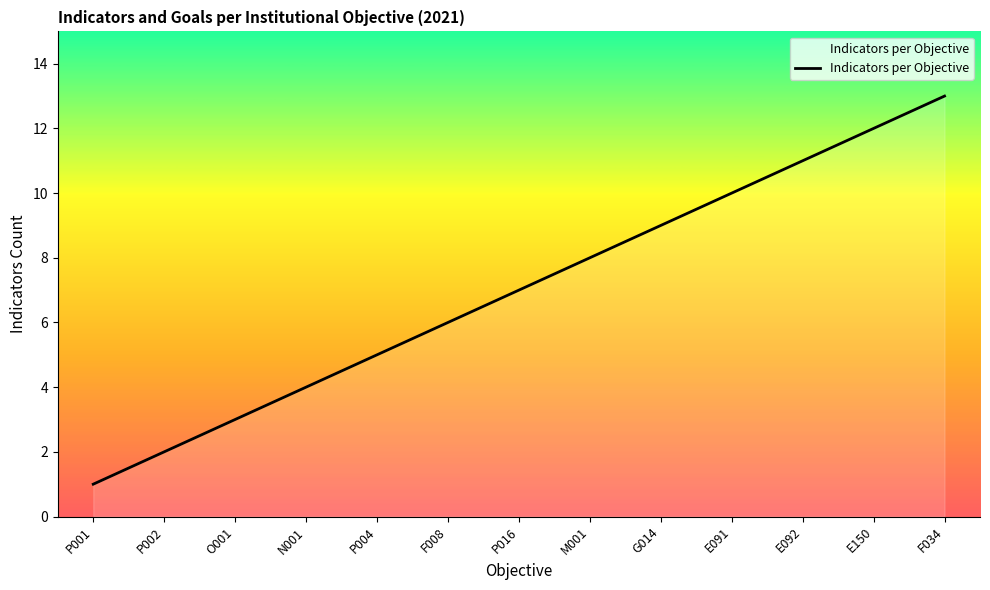

What is the value of the 5th point from the left?

5